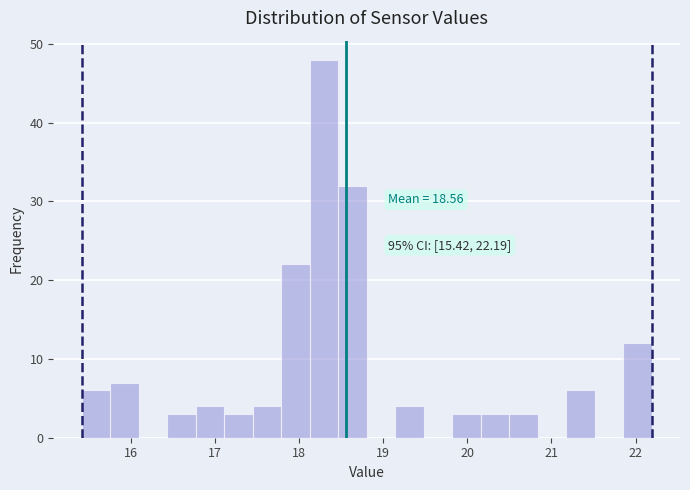

Around what value on the x-axis is the tallest bar? Give the approximate position of its centre, as read against the axis.

18.3